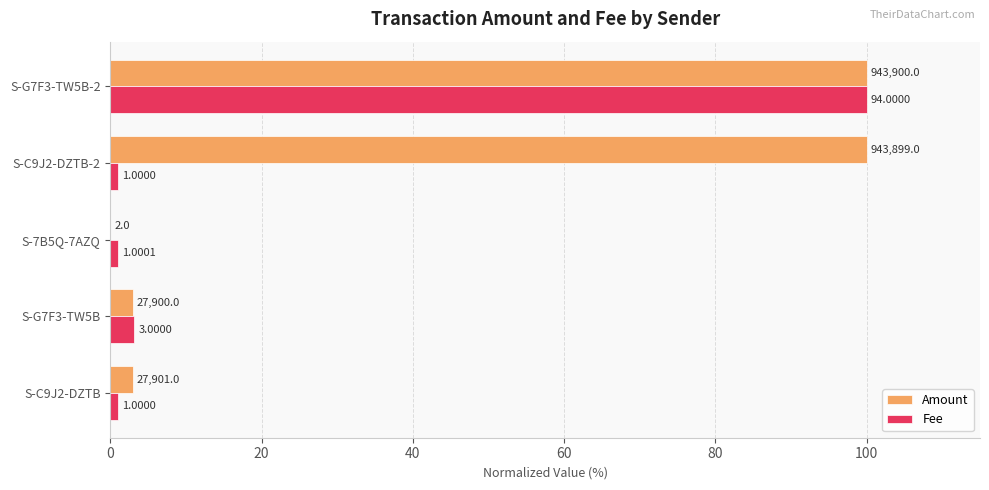

What is the maximum value for Amount?

100.0